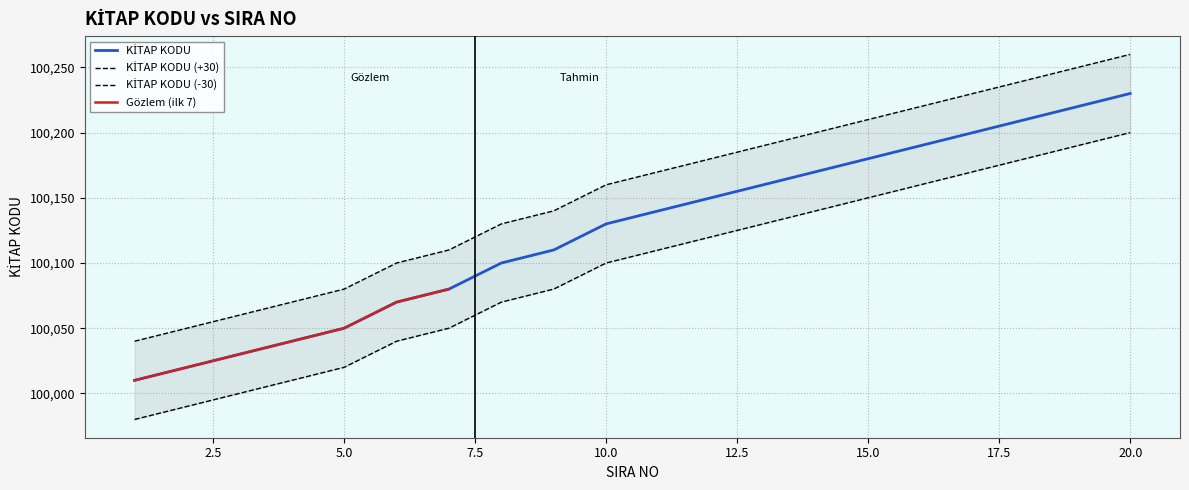

What is the difference between the maximum and minimum values?

220